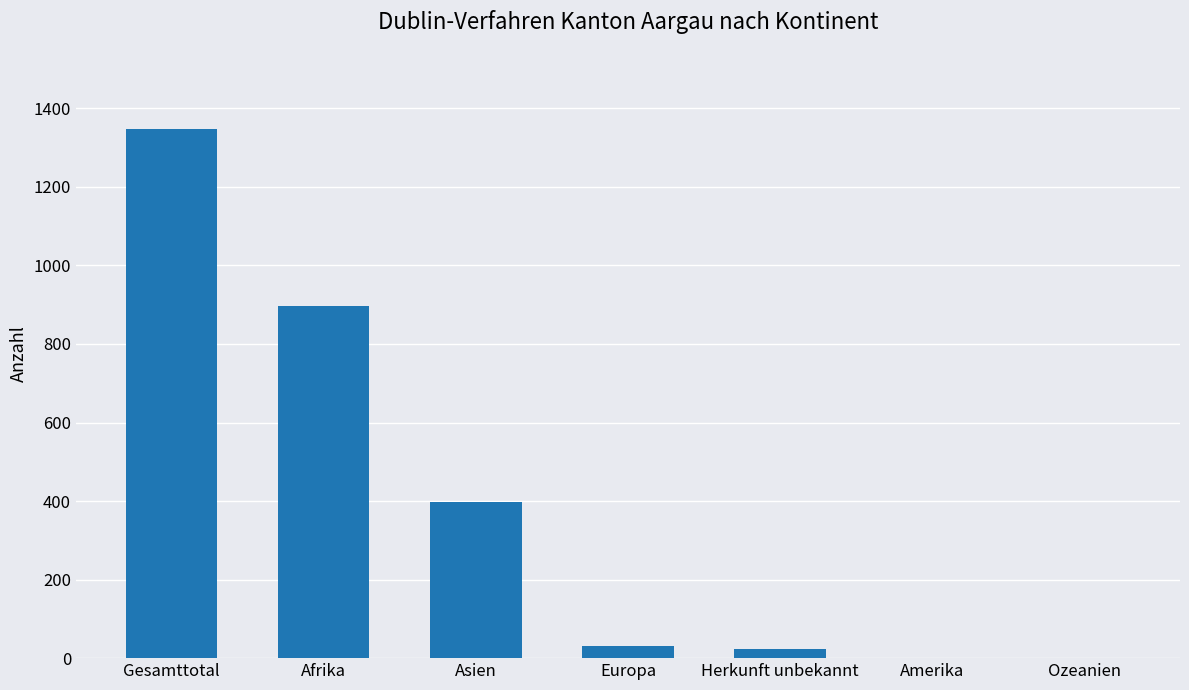

Reading left to right, what are all the values shown in this chart?

1347	896	398	30	23	0	0